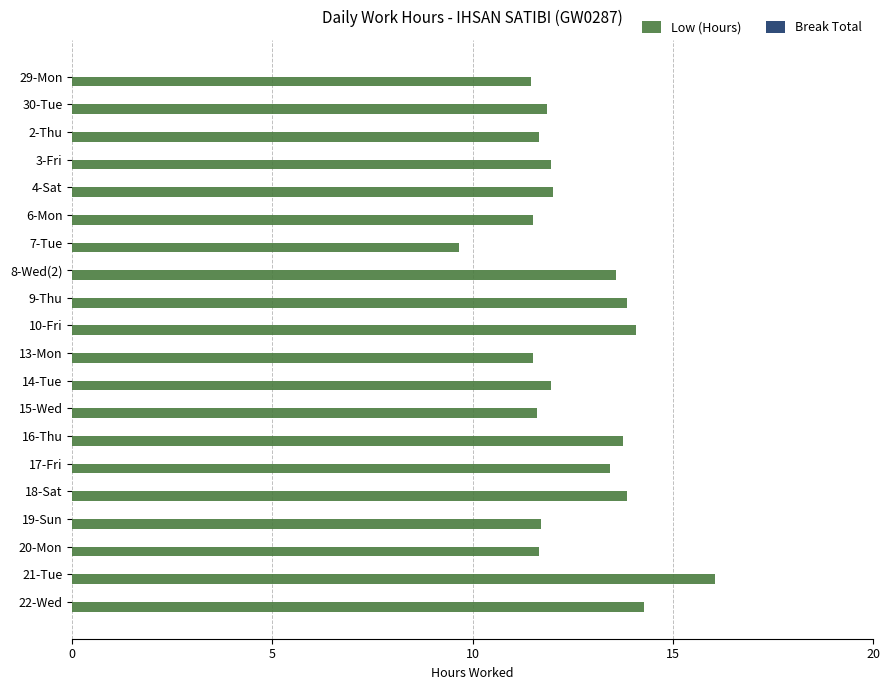

True or false: the data shows 24.0 at 16-Thu.

False